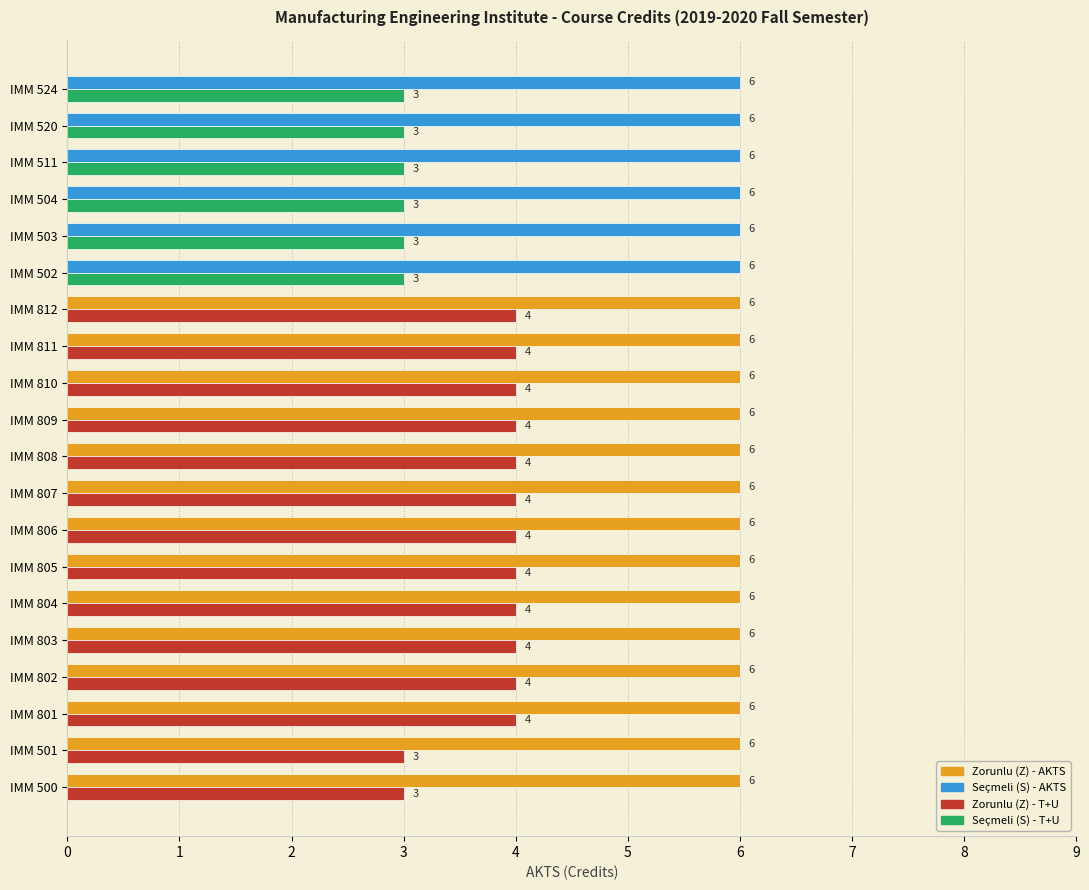

What is the total value across all series at IMM 511?

9